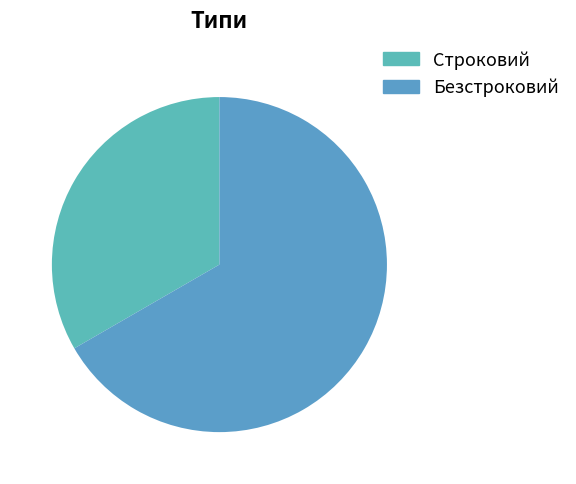

What percentage is the Строковий slice, to the nearest percent?

33%